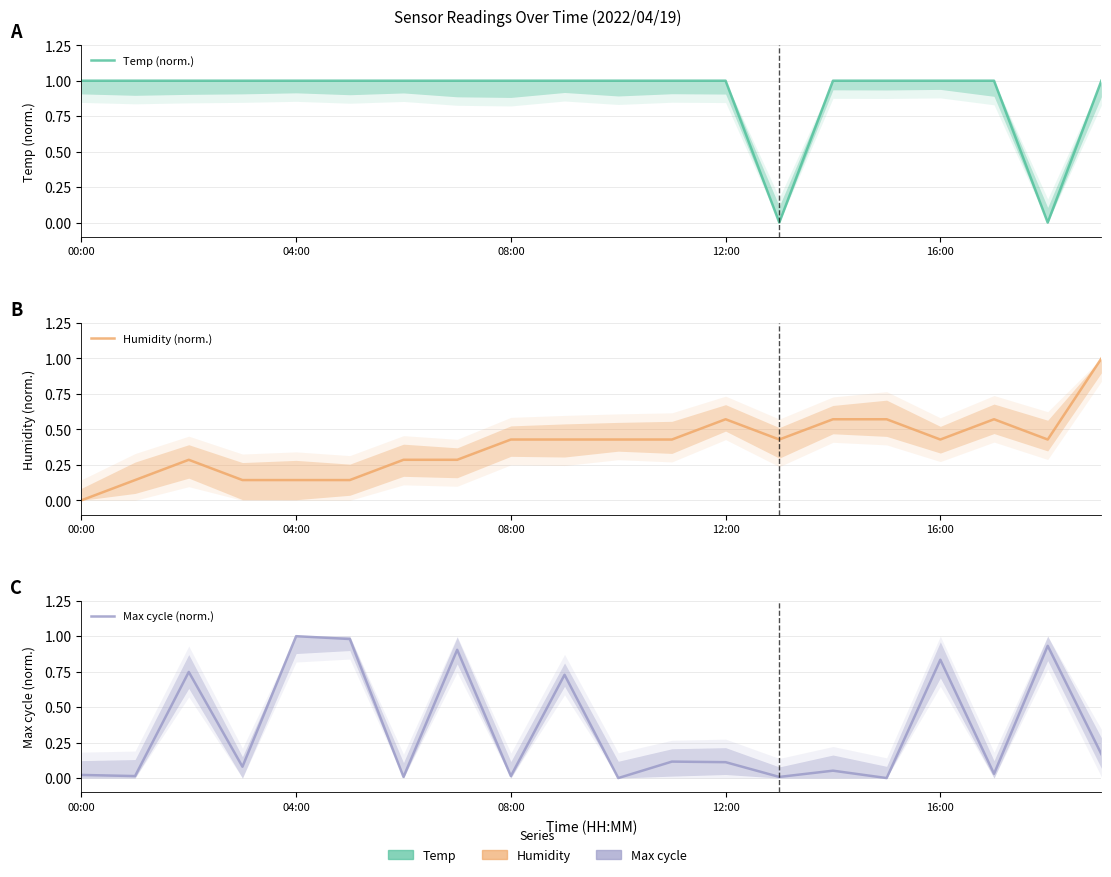

Where is Max cycle (norm.) nearest to the value 0?

10